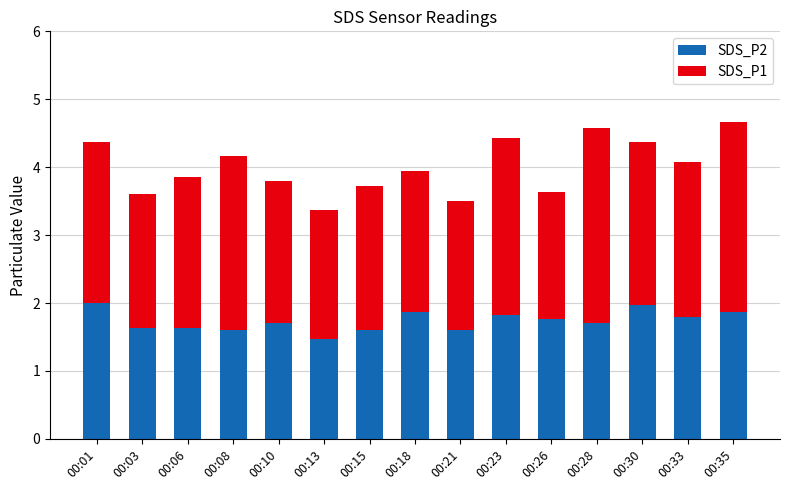

The value of SDS_P2 at 00:26 is 2.8. True or false?

False